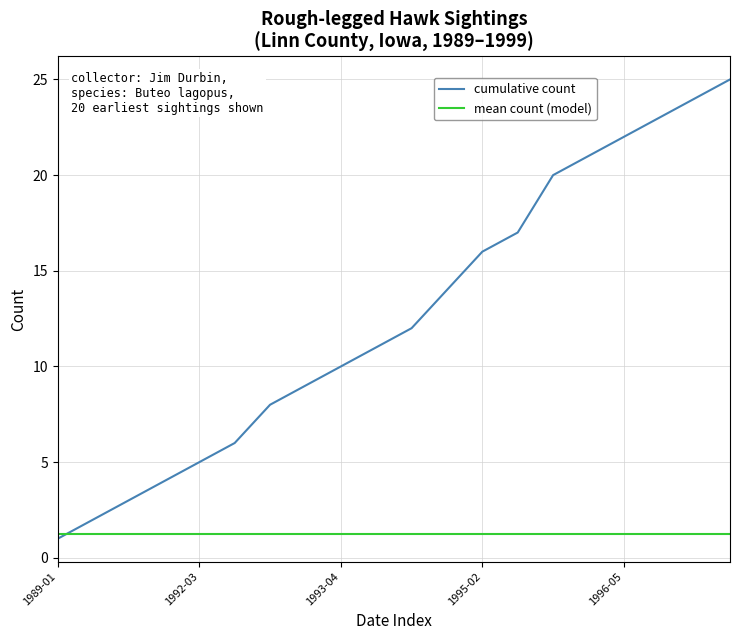

Which series has the largest range (max minus min)?

cumulative count